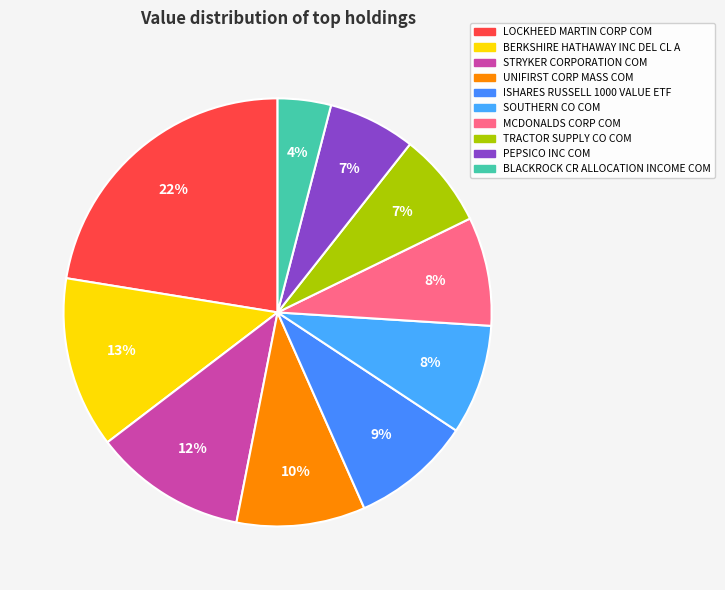

To the nearest percent, what is the combined percentage of ISHARES RUSSELL 1000 VALUE ETF and SOUTHERN CO COM?

17%